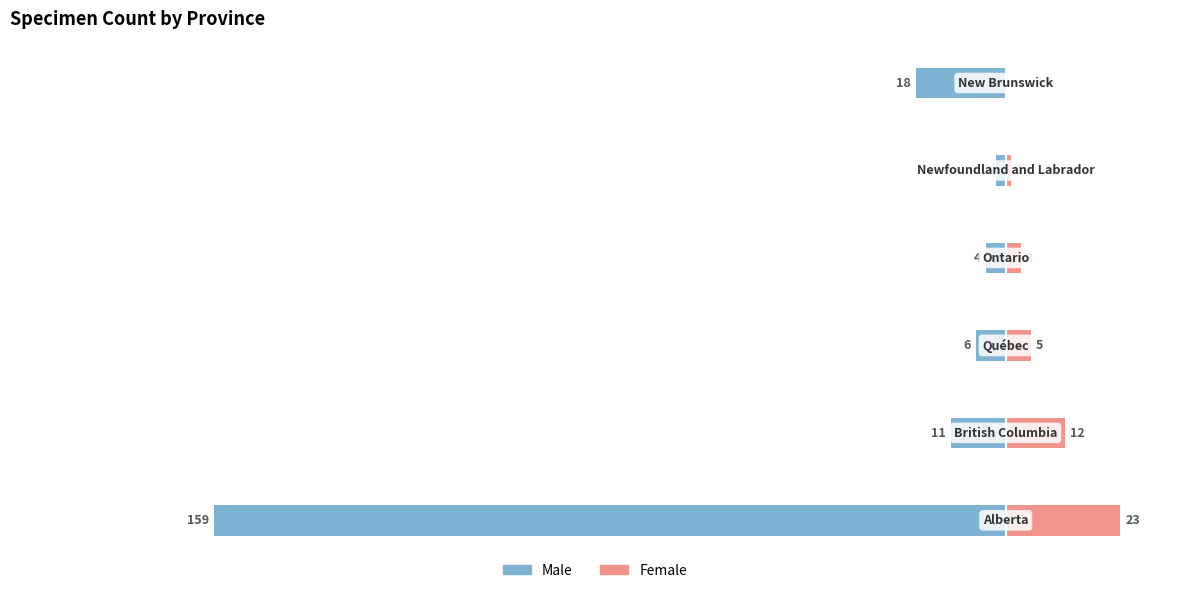

How many categories are shown in the chart?

6